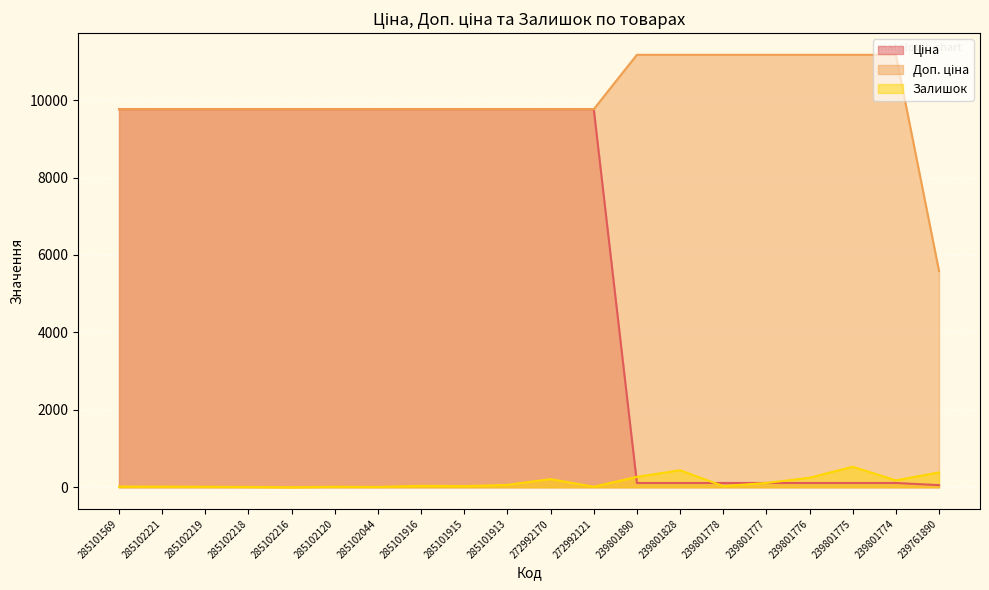

Between 239801775 and 272992121, which is larger?

272992121